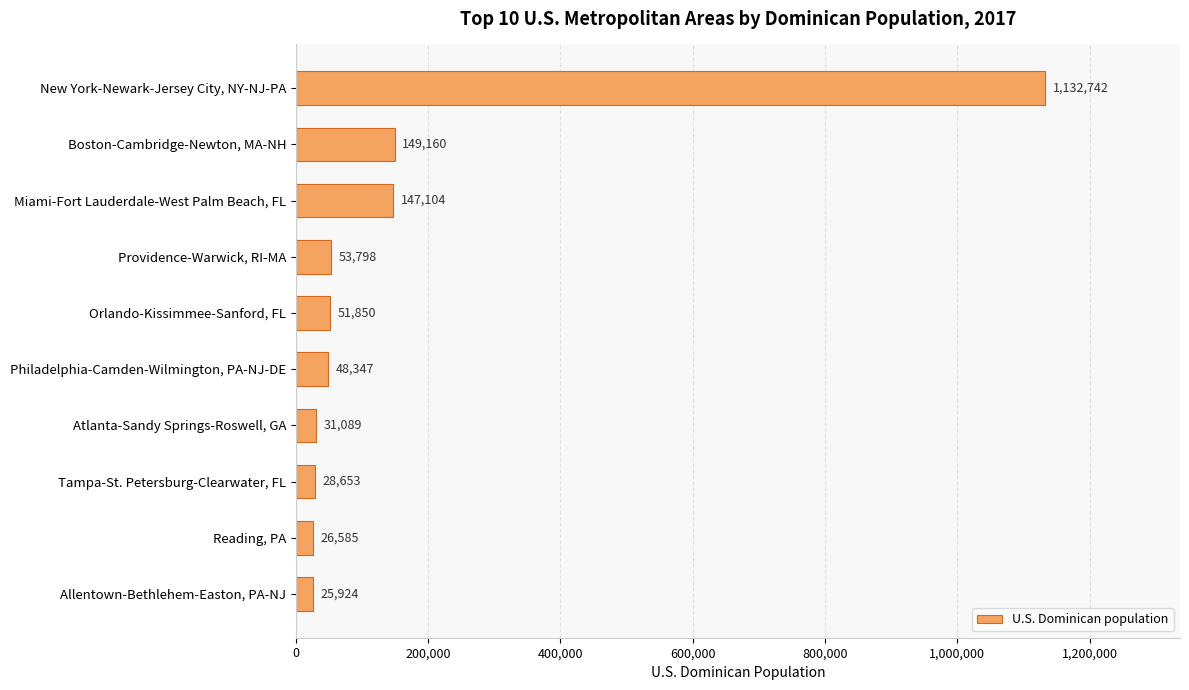

What is the difference between the second highest and second lowest values?

122575